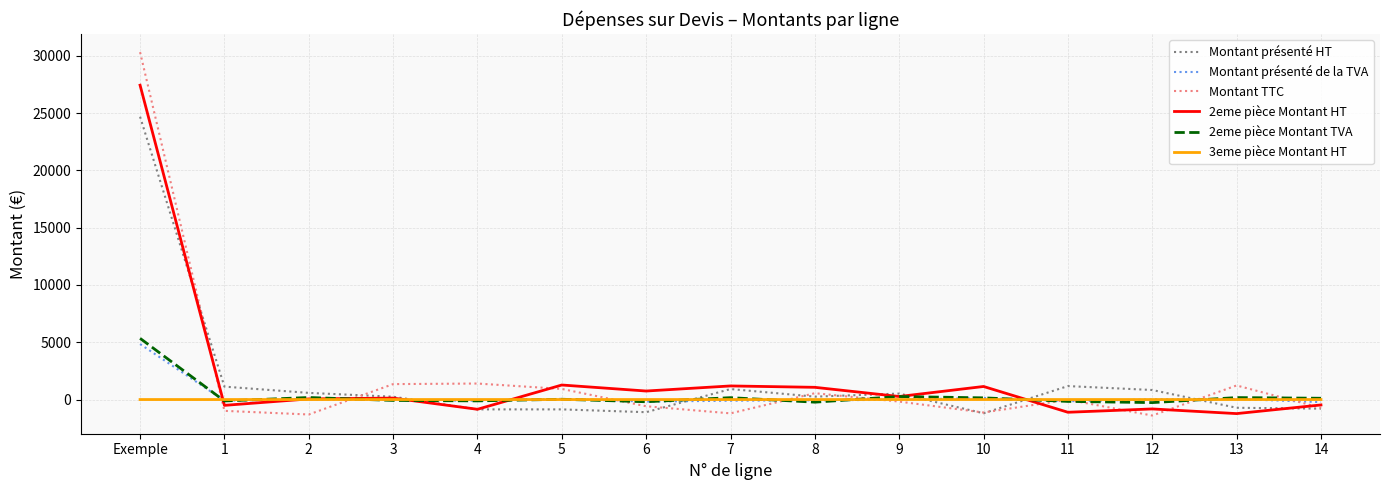

What is the greatest value displayed?

30322.6